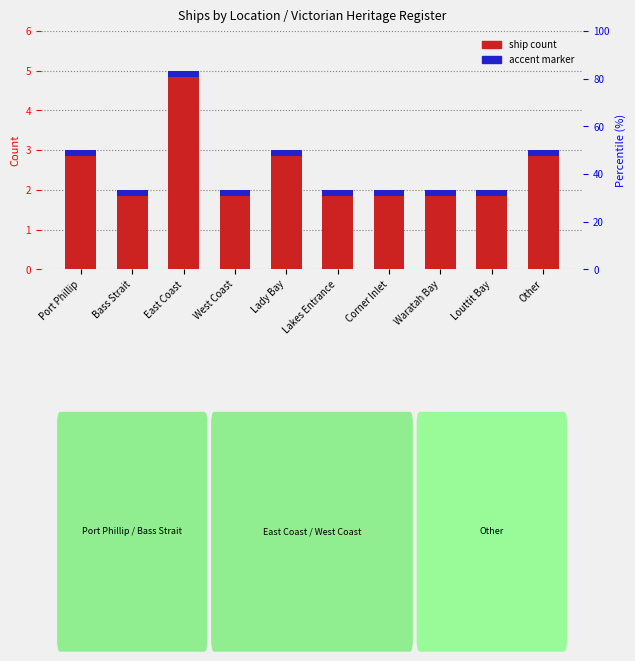

At which category is the sum across all series the highest?

East Coast